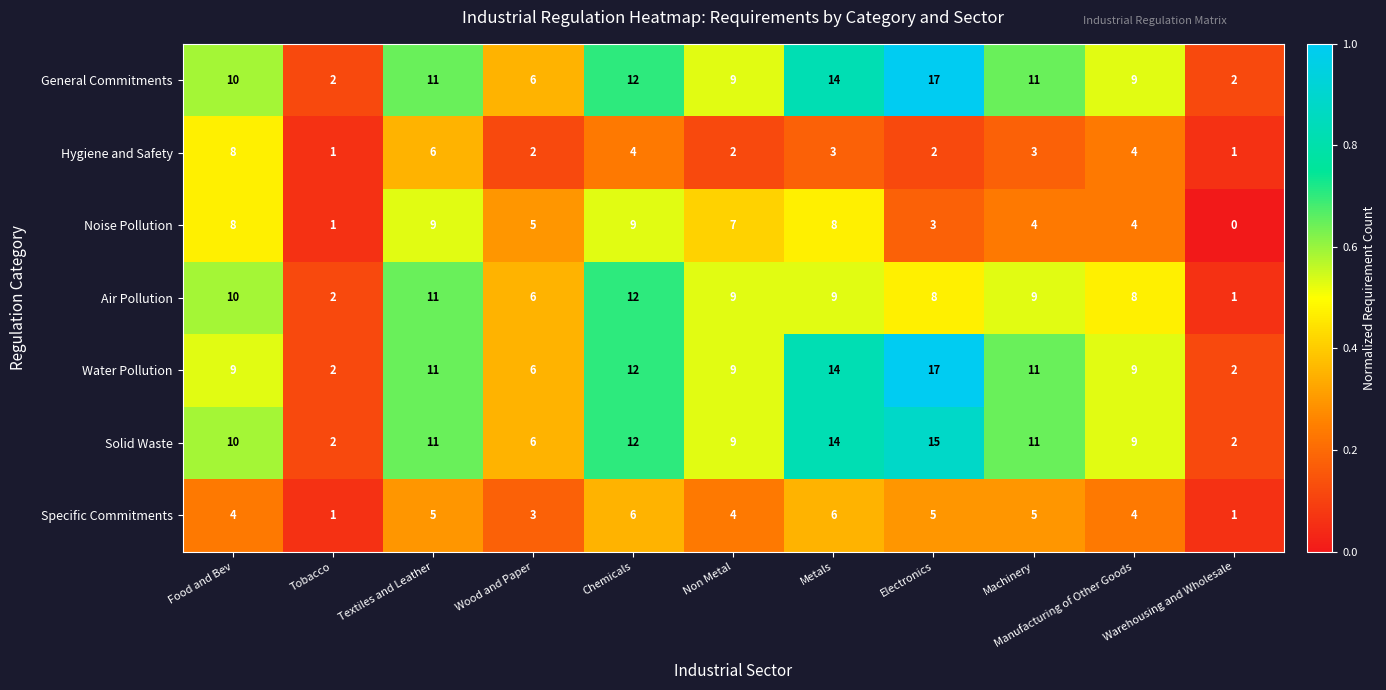

At how many categories does at least one series exceed 0?

11